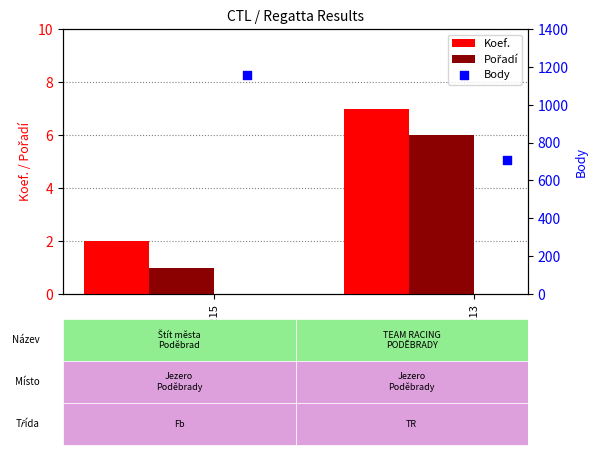

At which label is Koef. closest to 4?

181215